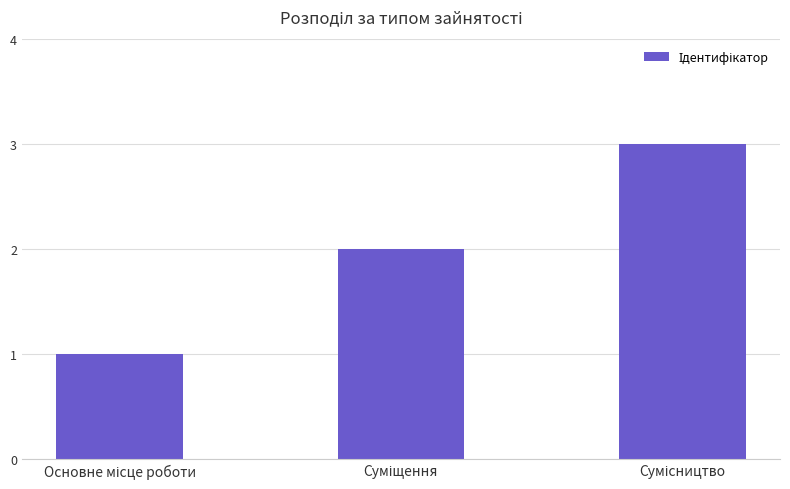

What is the sum of all values?

6